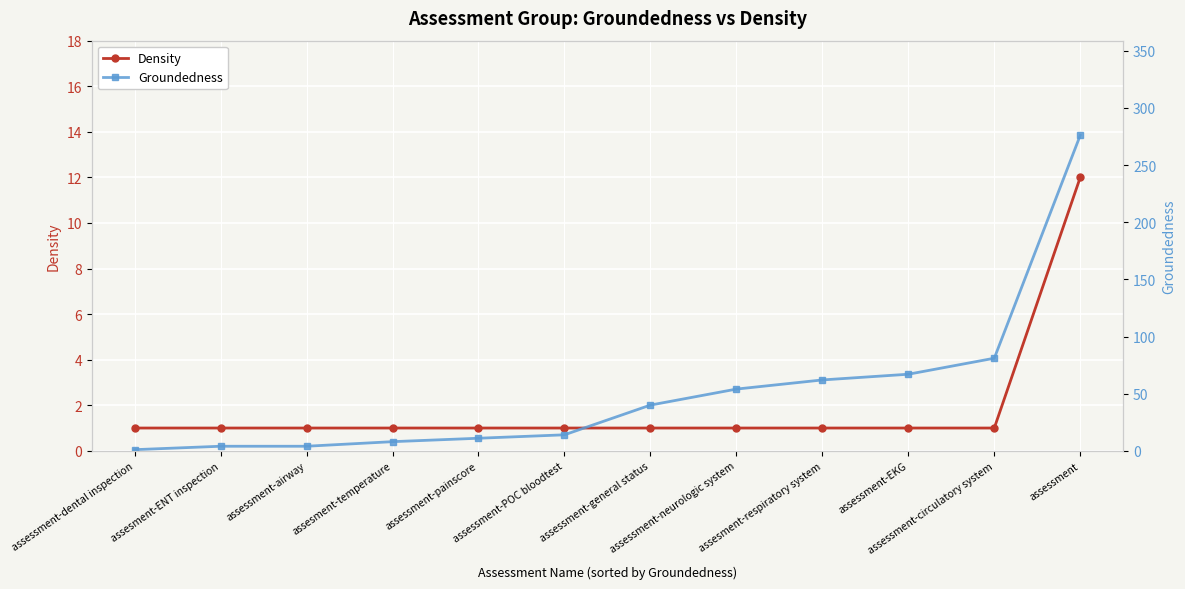

What is the value of the Groundedness point at the 4th from the left?

8